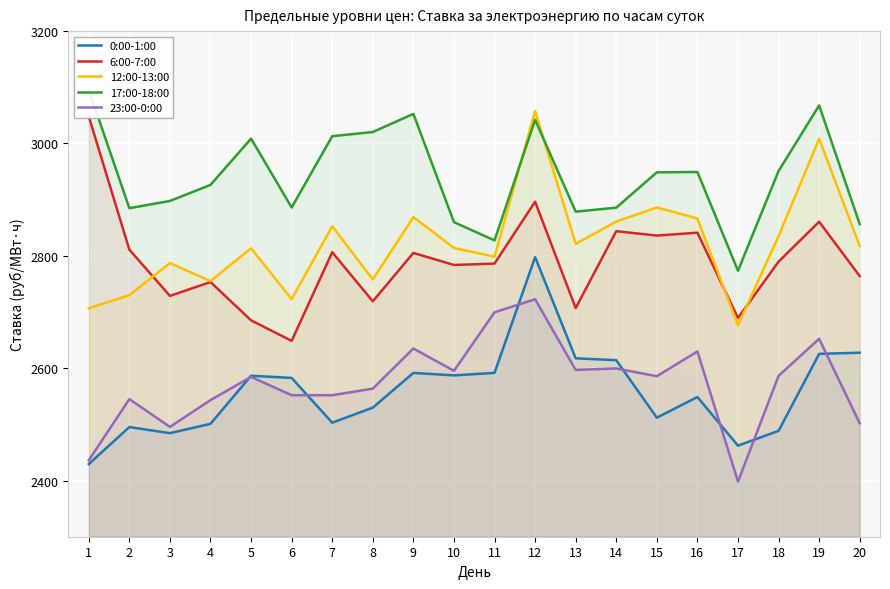

What is the sum of the 0:00-1:00 values at 7 and 10?

5090.2